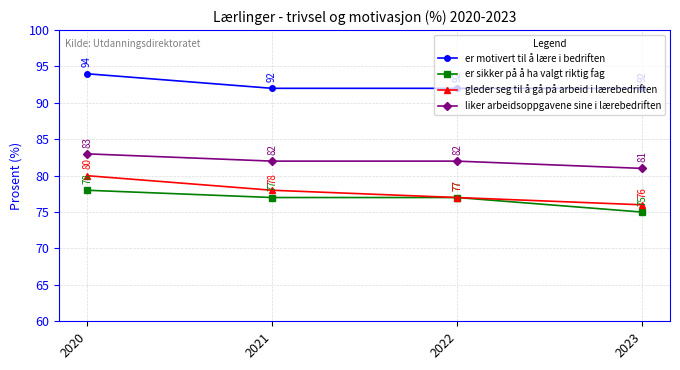

True or false: liker arbeidsoppgavene sine i lærebedriften and gleder seg til å gå på arbeid i lærebedriften cross at least once.

False